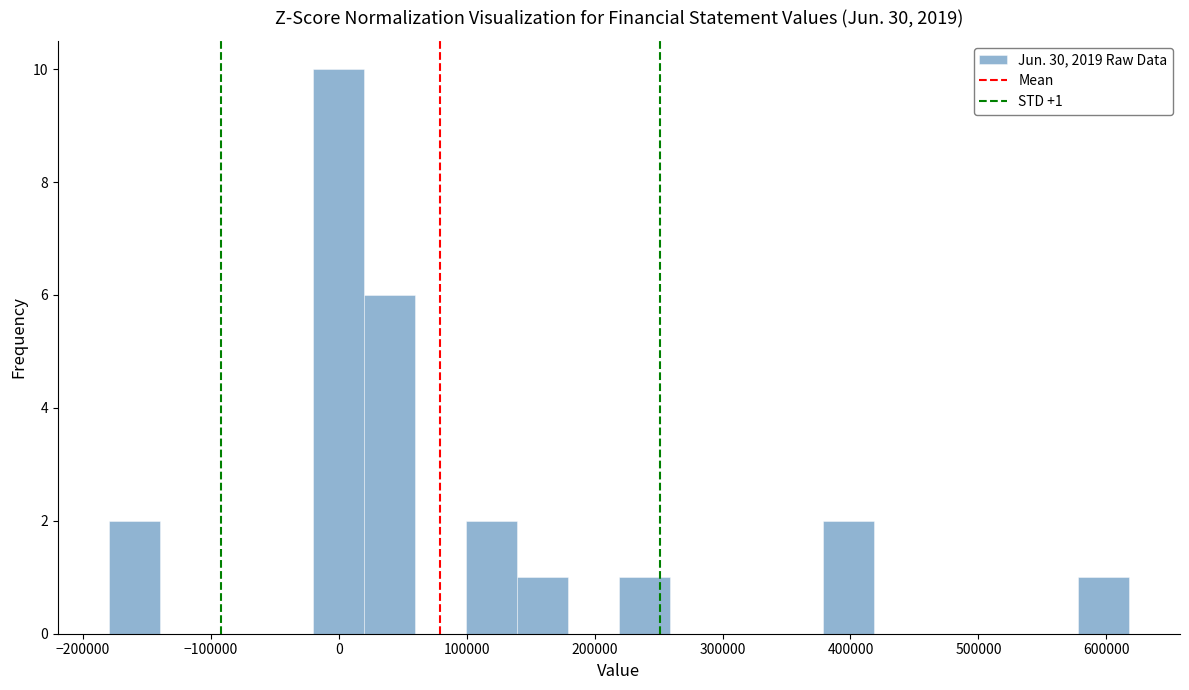

Around what value on the x-axis is the tallest bar? Give the approximate position of its centre, as read against the axis.

0